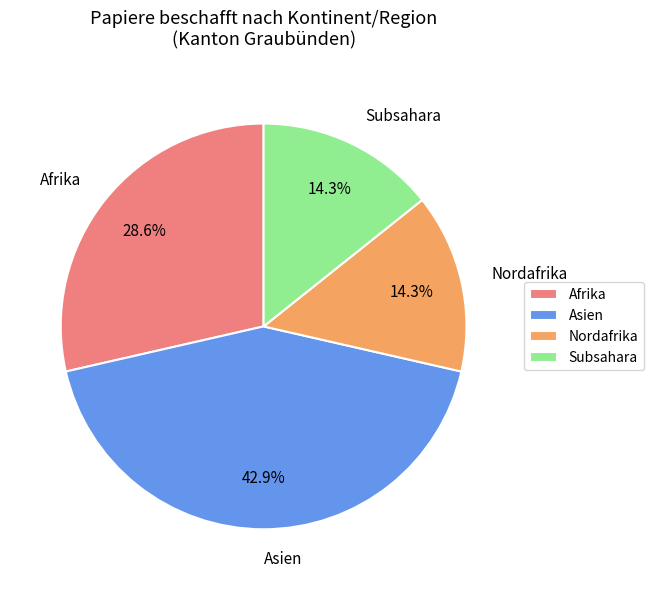

Does Nordafrika represent more than half of the total?

No